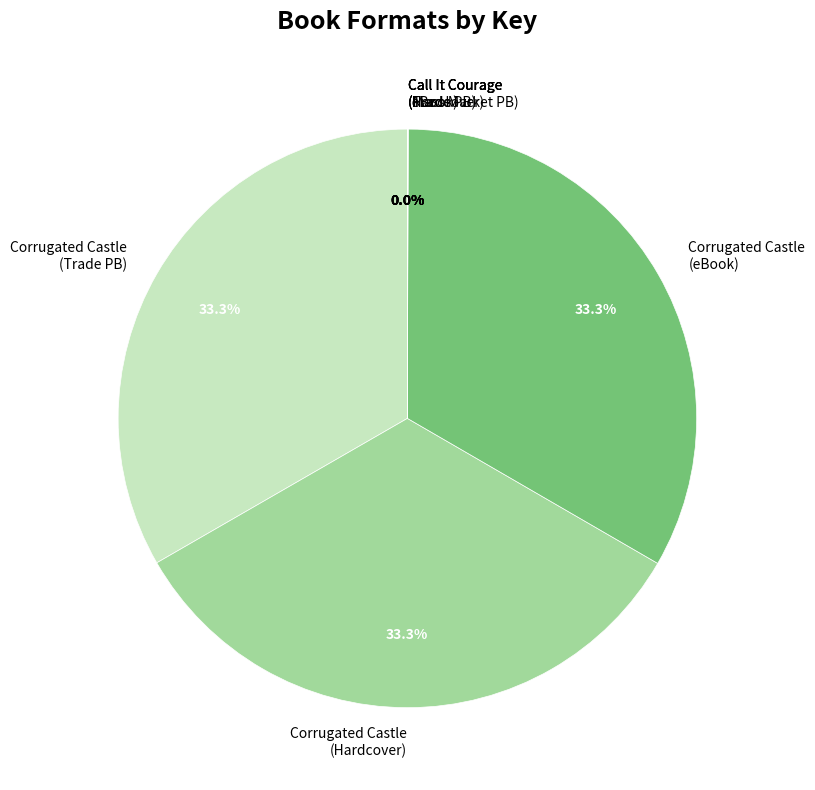

Is there a majority slice in this chart?

No